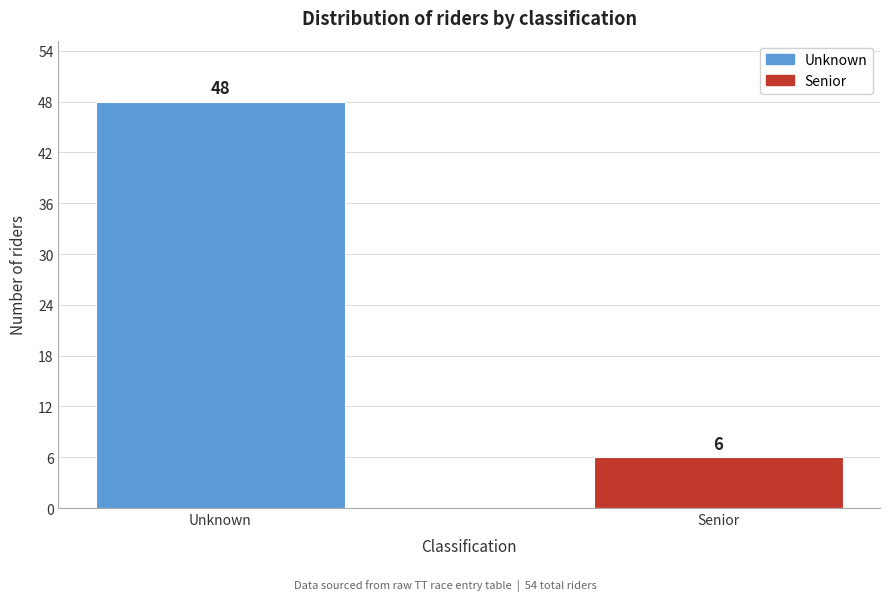

Reading right to left, list all the values displayed in this chart.

Senior=6	Unknown=48